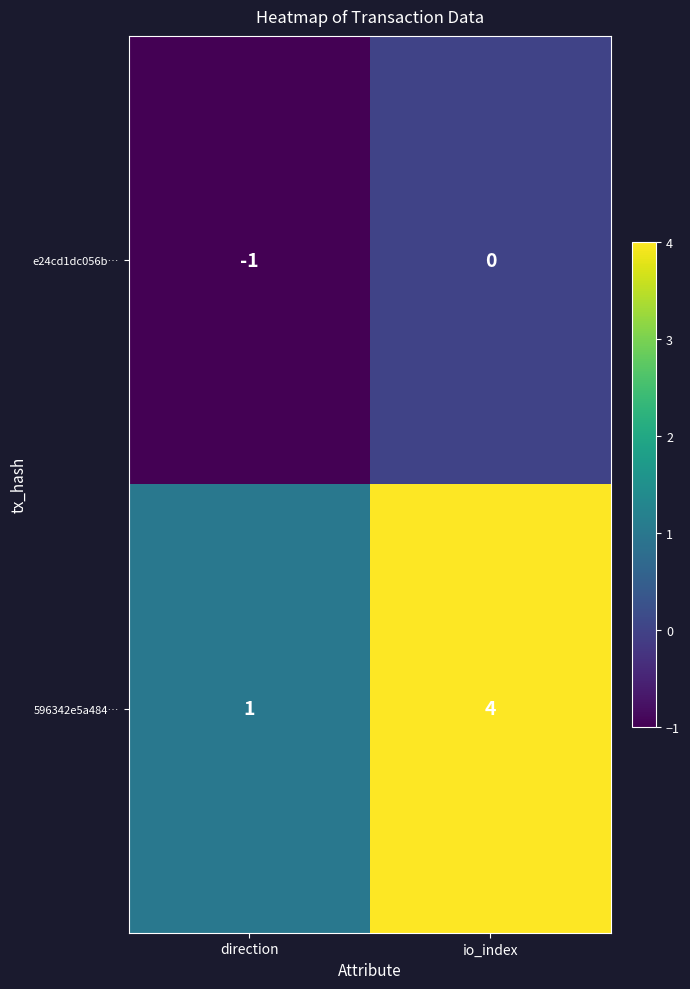

At which category is the sum across all series the highest?

io_index